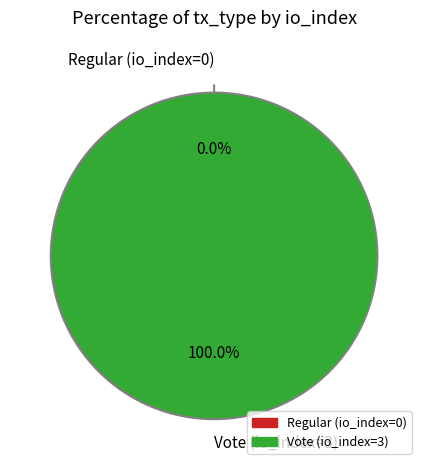

To the nearest percent, what is the average slice percentage?

50%